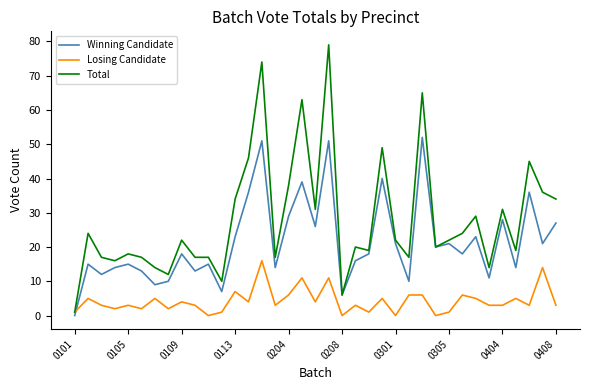

Rank the series by their average value, from highest to lowest.

Total, Winning Candidate, Losing Candidate